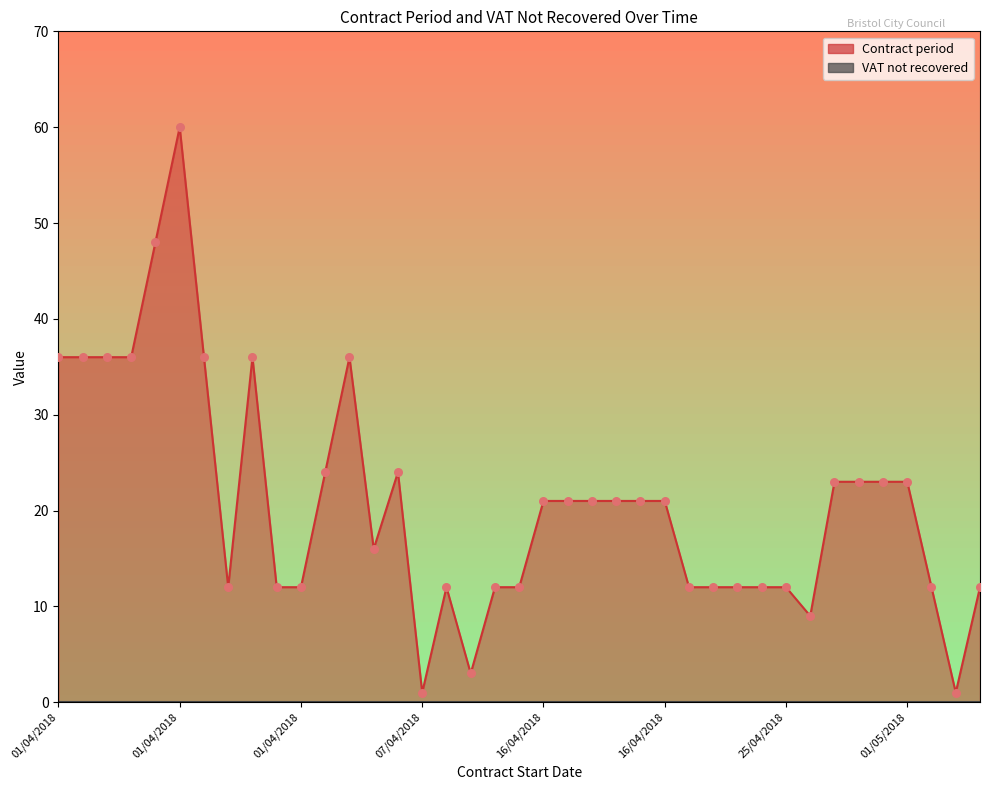

Approximately how many times larger is the value at 04/05/2018 compared to 01/04/2018?

0.3